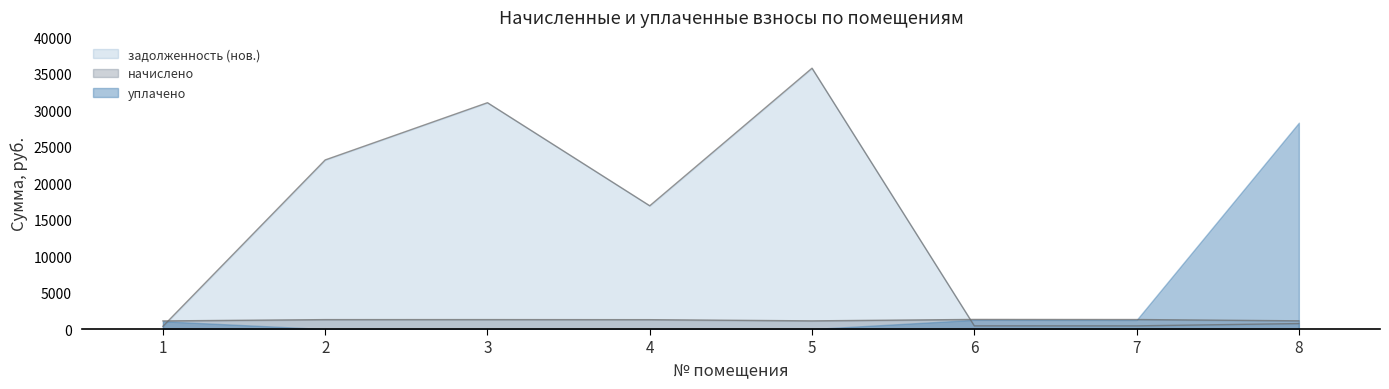

What is the total value across all series at 4?

18167.1